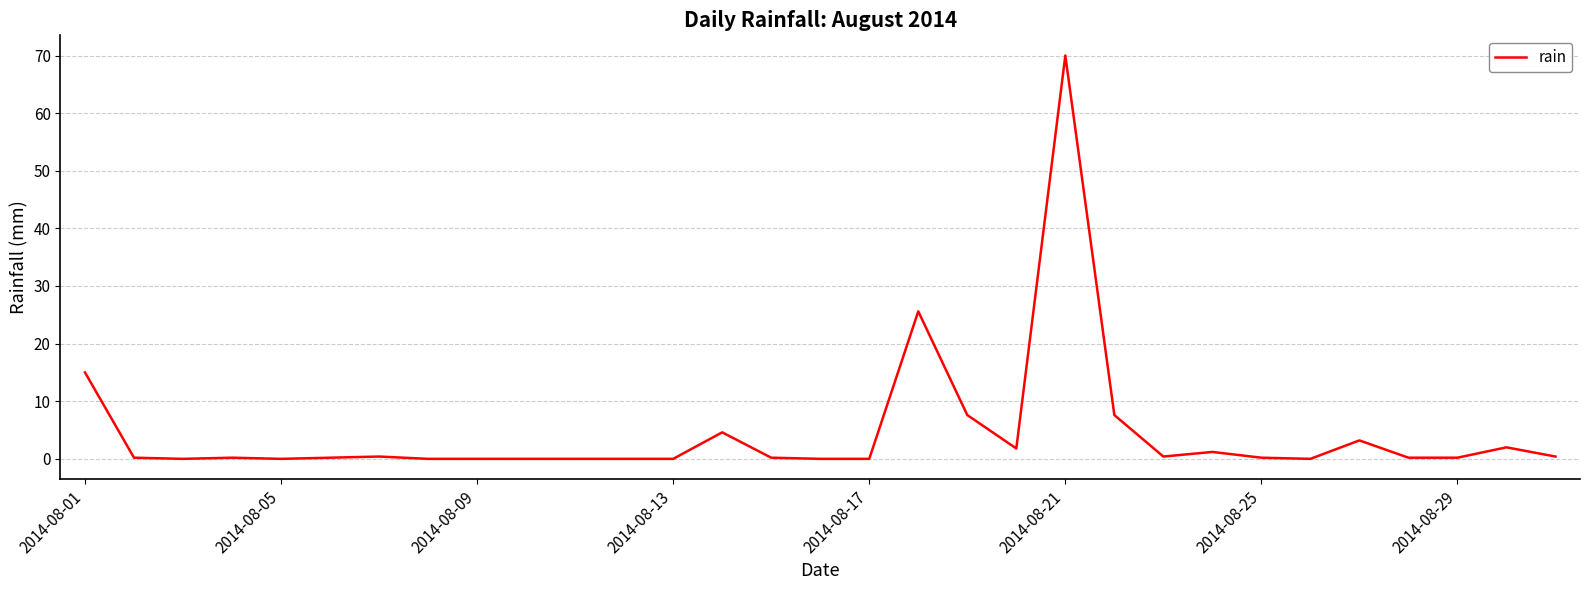

What is the maximum value shown in the chart?

70.0